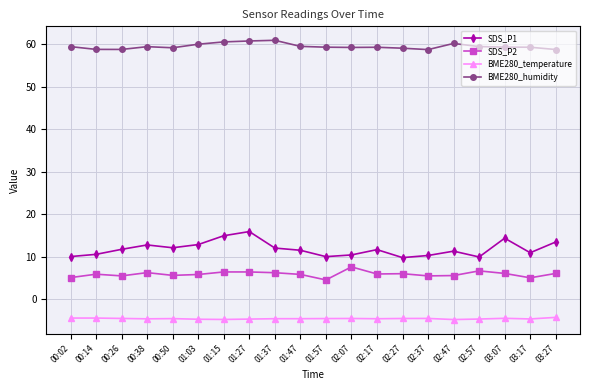

Which series has the widest spread of values?

SDS_P1